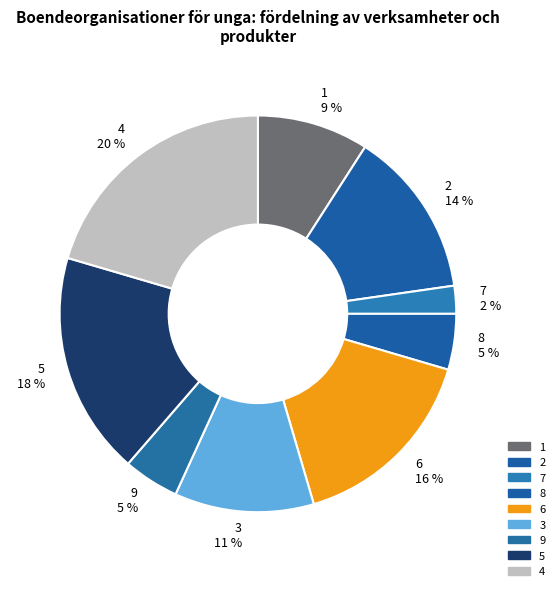

True or false: 7 accounts for 12% of the total.

False